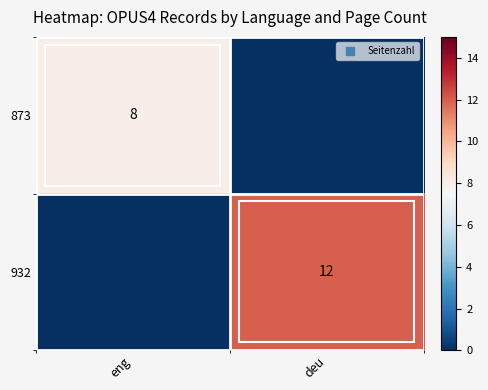

The 873 series shows 4 at eng. True or false?

False